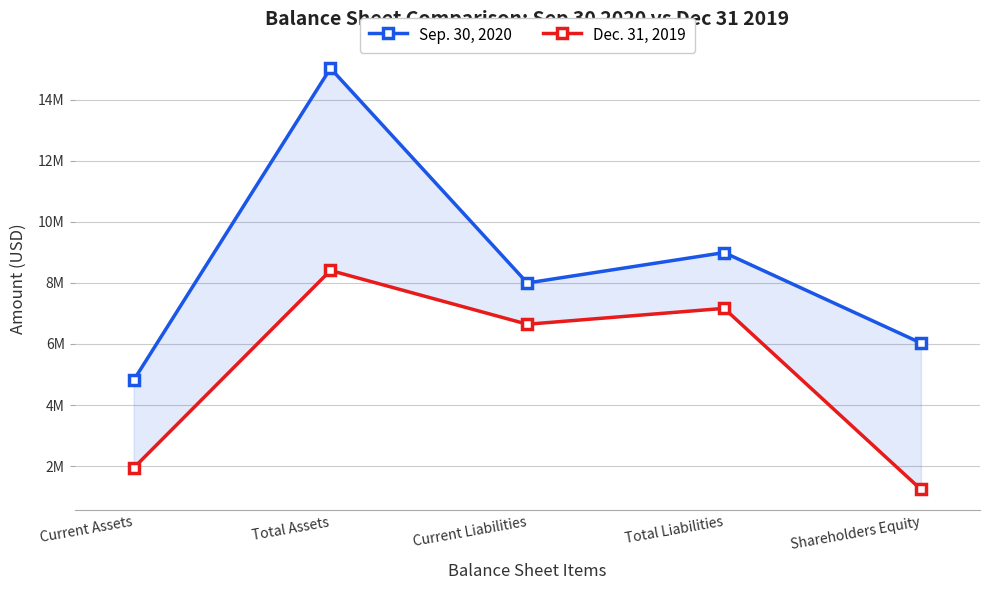

Which category has the lowest value in the Sep. 30, 2020 series?

Current Assets